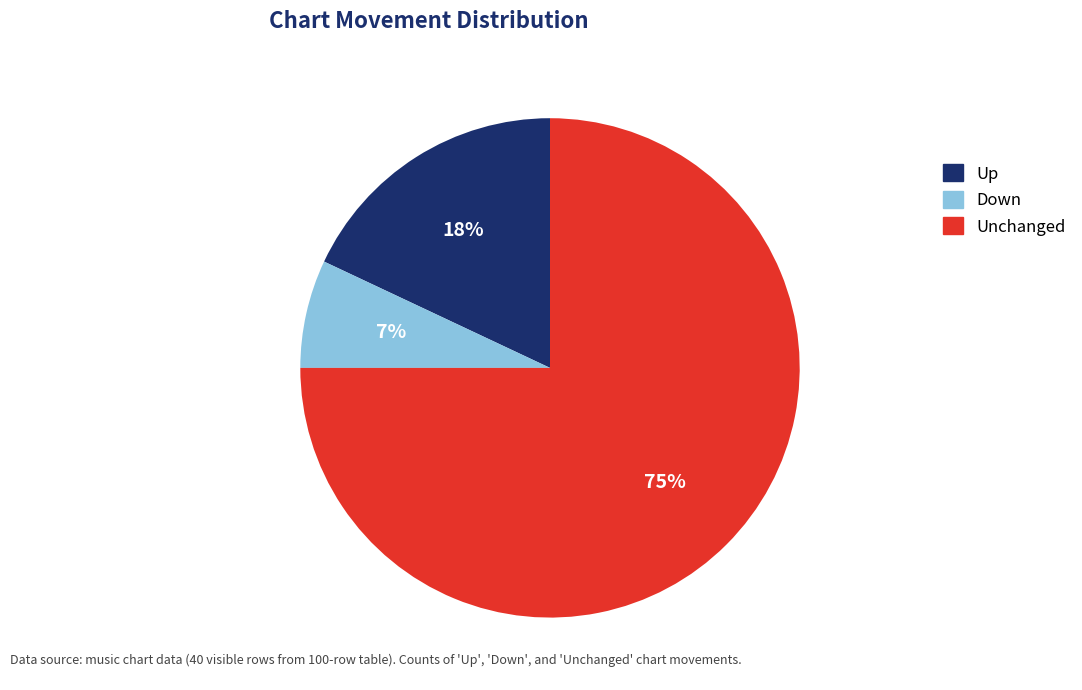

To the nearest percent, what is the difference between the largest and smallest slice percentages?

68%